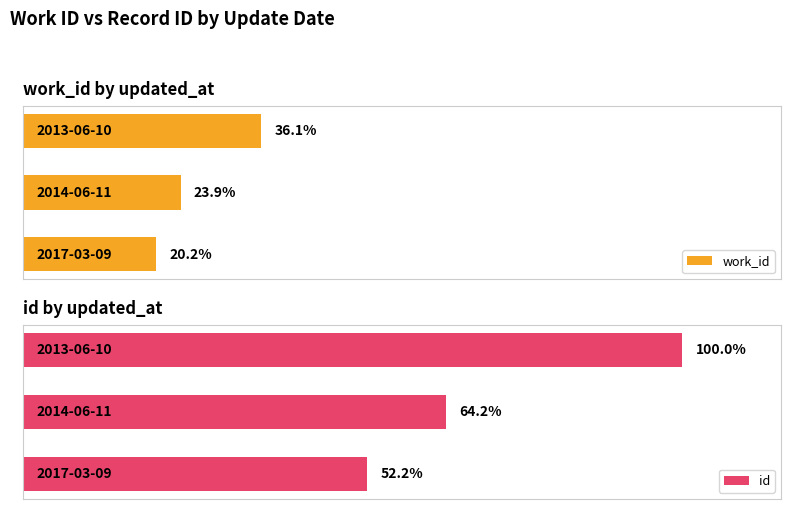

Reading right to left, what are all the values shown in this chart?

work_id: 7407	4906	4151
id: 20499	13161	10710